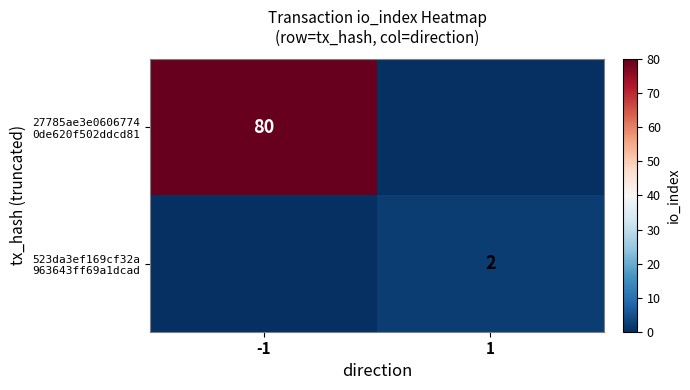

Which series has the largest total across all categories?

27785ae3e0606774 0de620f502ddcd81